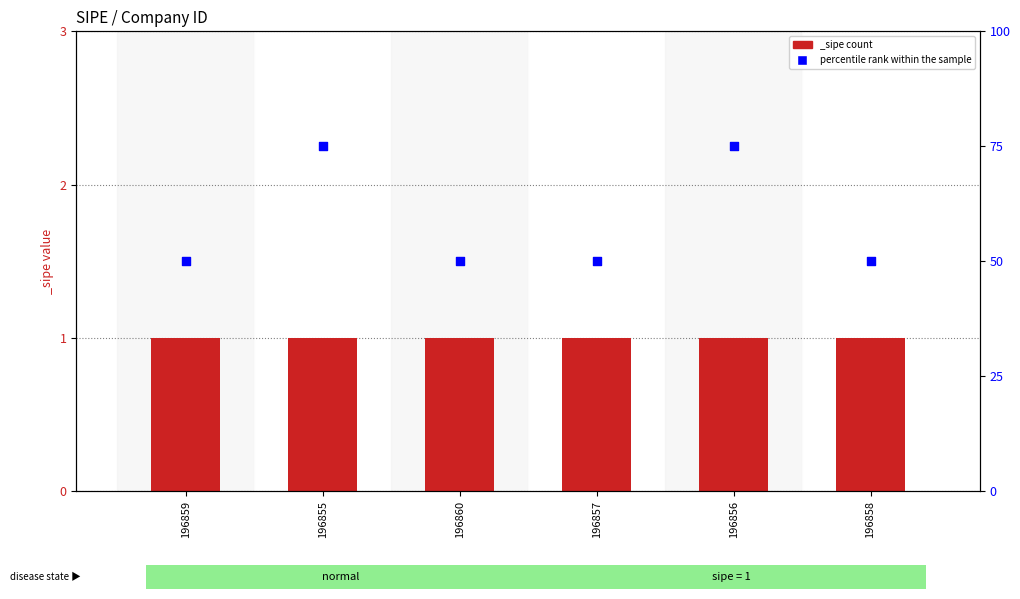

Which has a higher value, 196859 or 196856?

196856